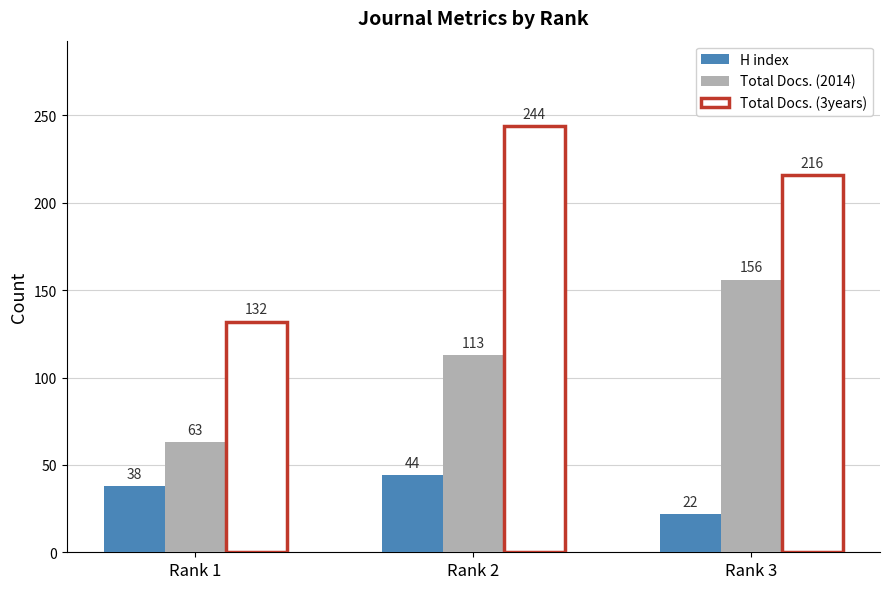

Which category has the lowest value across all series?

Rank 3